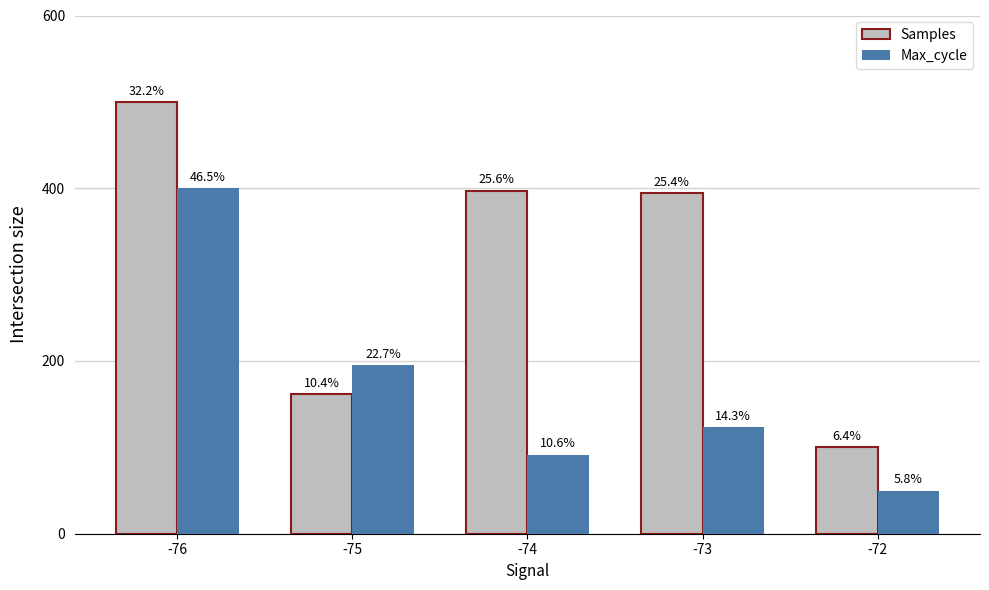

Reading left to right, transcribe all the data shown in this chart.

Samples: -76=500.0	-75=161.7	-74=397.3	-73=393.9	-72=100.0
Max_cycle: -76=400.0	-75=195.4	-74=91.5	-73=123.4	-72=50.0